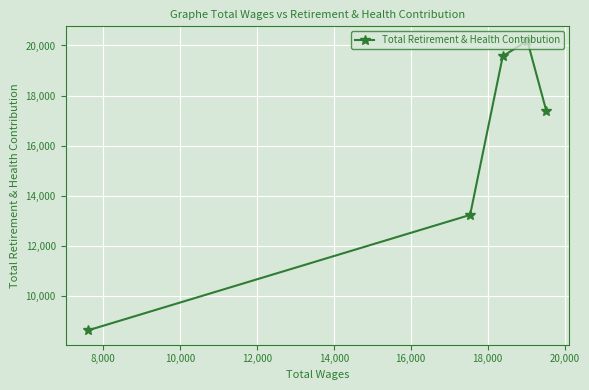

What is the value of the 5th point from the left?

17388